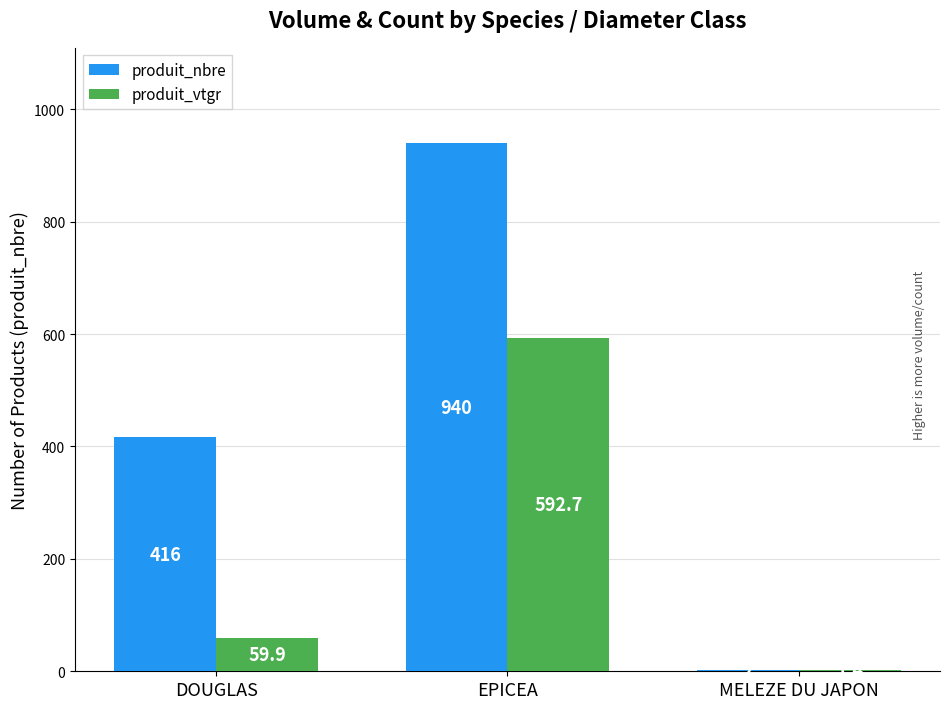

What value does the produit_vtgr series have at DOUGLAS?

59.9